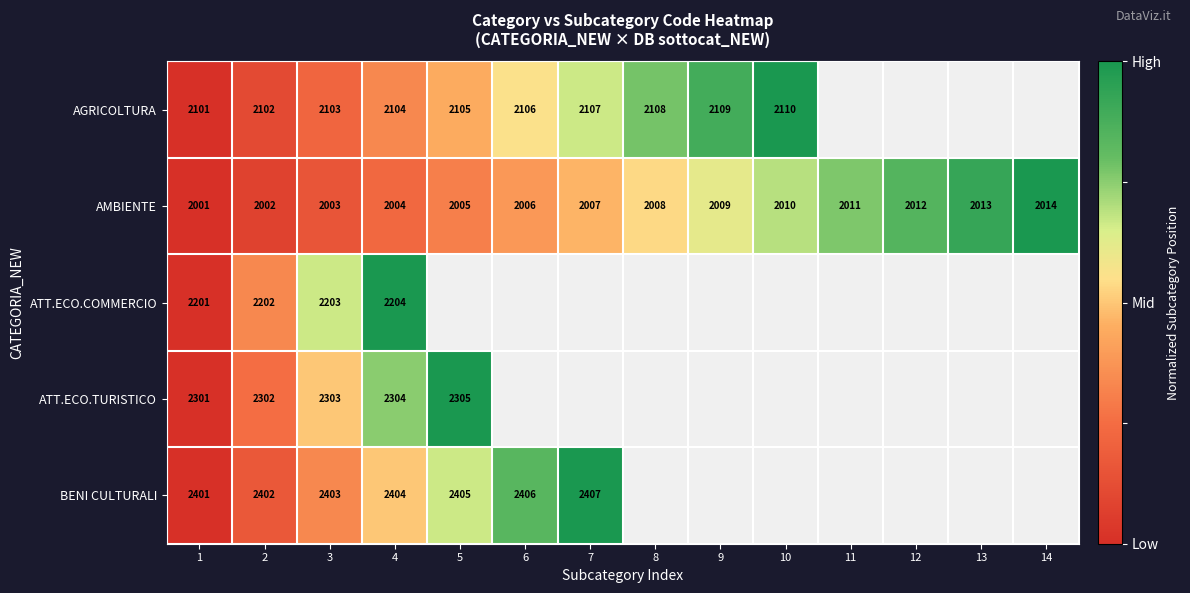

Which category has the highest value across all series?

10